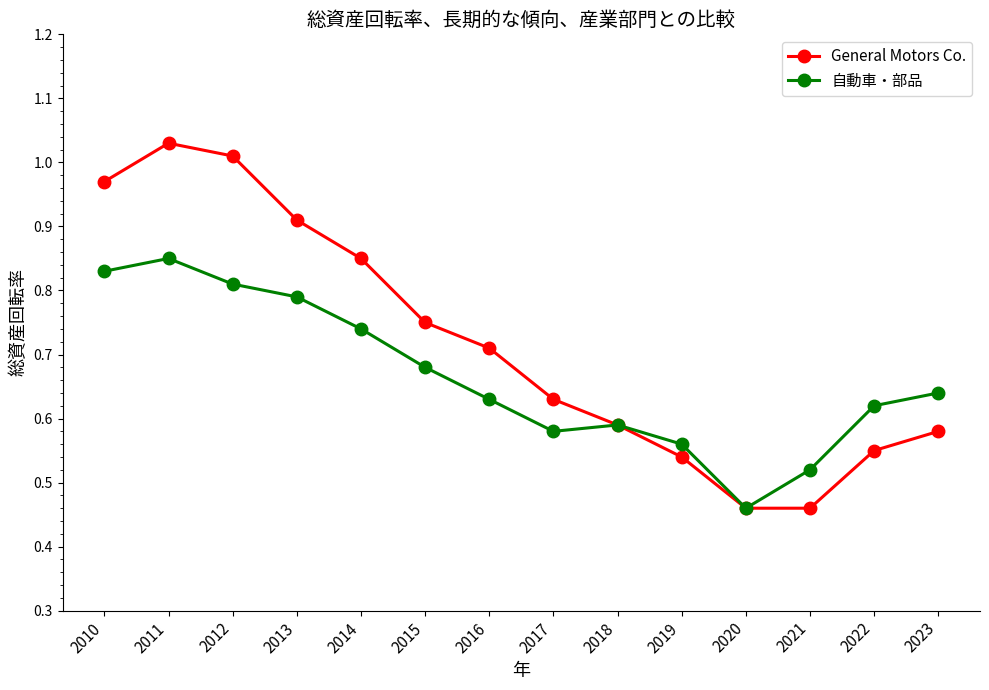

At which label does 自動車・部品 reach its minimum?

2020